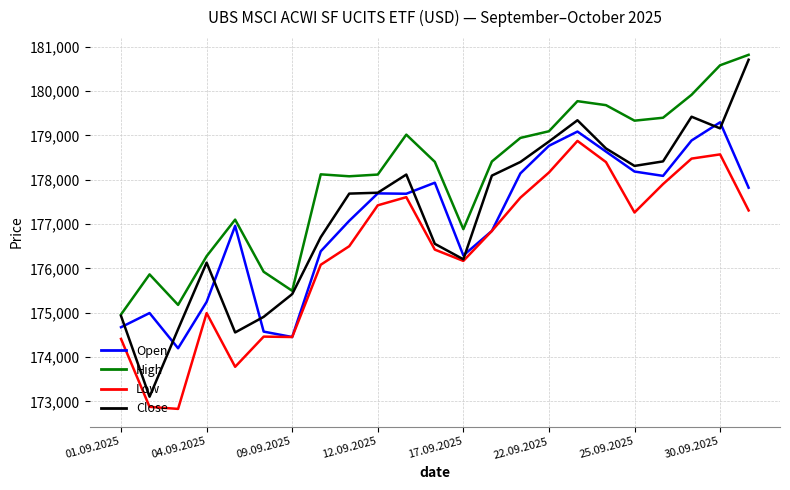

Which series has the largest total across all categories?

High